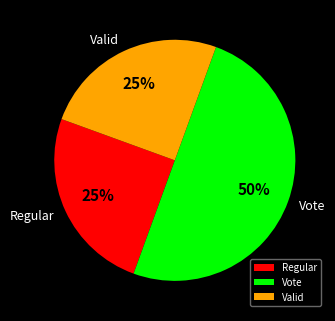

What is the largest slice in the pie chart?

Vote